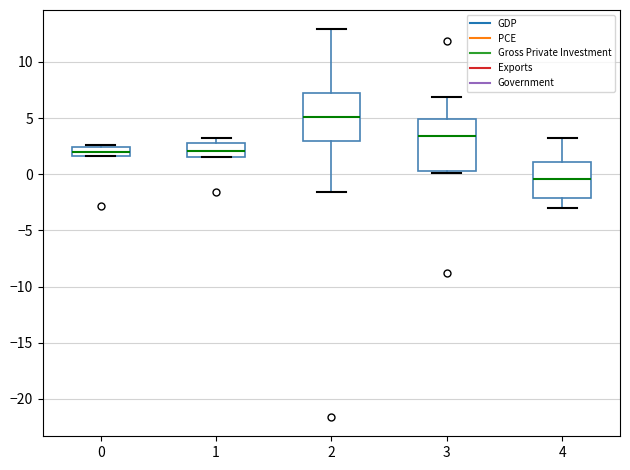

Reading left to right, transcribe this box plot: for each box, give where its median line is, the range the box spans, and where its two whiskers end, as read against the y-axis. The values are not printed on the chart, so give them approximately, as read against the axis.

0: median 2.0, box 1.5 to 2.5, whiskers 1.5 to 2.5 (just above the box's upper edge)
1: median 2.0, box 1.5 to 3.0, whiskers 1.5 to 3.0 (just above the box's upper edge)
2: median 5.0, box 3.0 to 7.0, whiskers -1.5 to 13.0
3: median 3.5, box 0.5 to 5.0, whiskers 0.0 to 7.0
4: median -0.5, box -2.0 to 1.0, whiskers -3.0 to 3.0